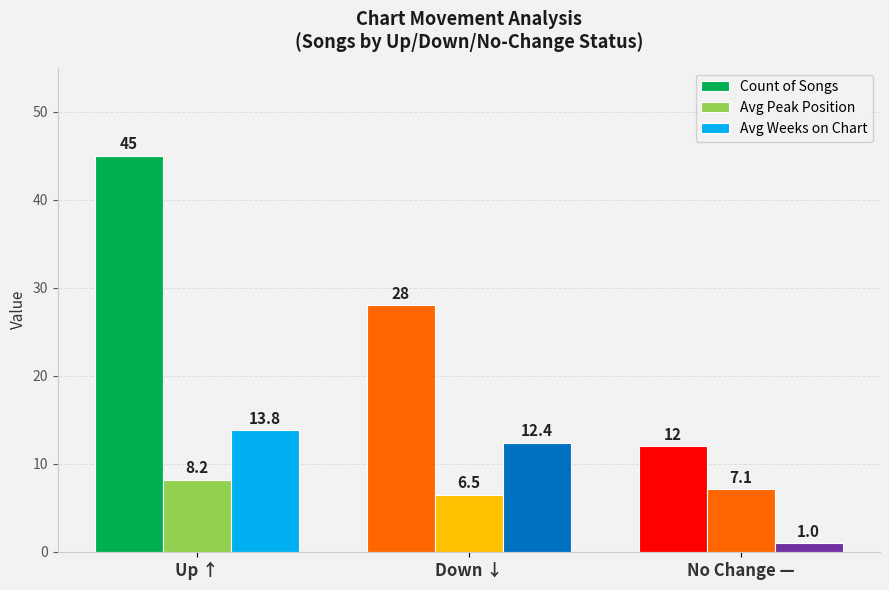

What is the difference between the Avg Weeks on Chart values at Up ↑ and Down ↓?

1.4